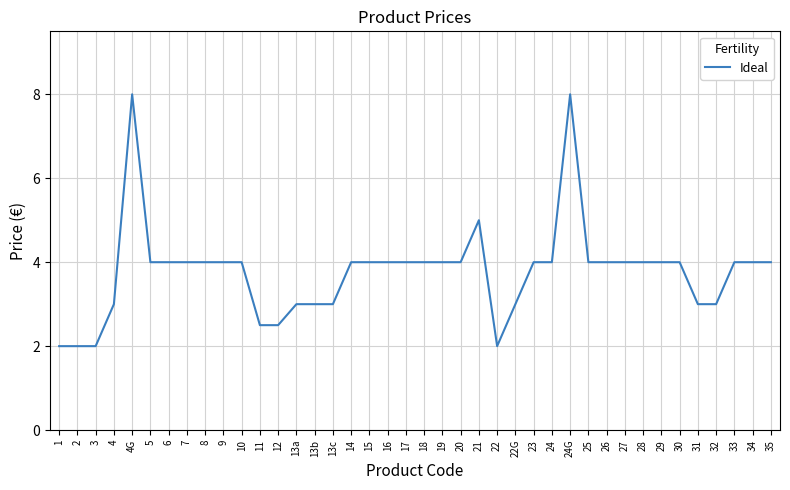

Reading left to right, extract all data points from this chart.

1=2.0	2=2.0	3=2.0	4=3.0	4G=8.0	5=4.0	6=4.0	7=4.0	8=4.0	9=4.0	10=4.0	11=2.5	12=2.5	13a=3.0	13b=3.0	13c=3.0	14=4.0	15=4.0	16=4.0	17=4.0	18=4.0	19=4.0	20=4.0	21=5.0	22=2.0	22G=3.0	23=4.0	24=4.0	24G=8.0	25=4.0	26=4.0	27=4.0	28=4.0	29=4.0	30=4.0	31=3.0	32=3.0	33=4.0	34=4.0	35=4.0